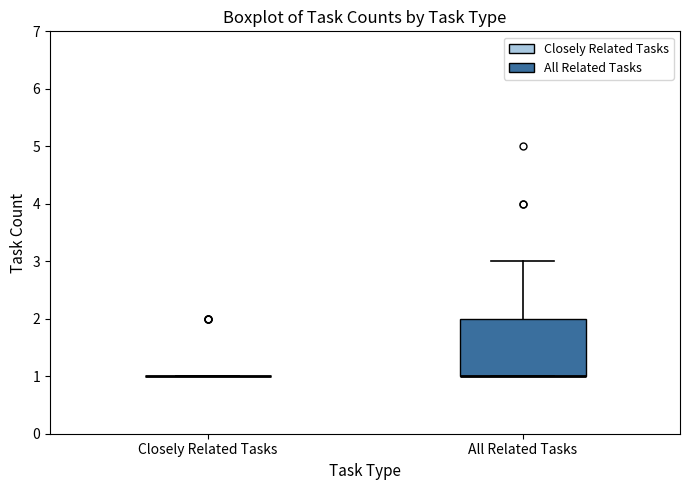

Reading left to right, transcribe this box plot: for each box, give where its median line is, the range the box spans, and where its two whiskers end, as read against the y-axis. The values are not printed on the chart, so give them approximately, as read against the axis.

Closely Related Tasks: box collapsed to a line at 1, whiskers 1 to 1
All Related Tasks: median 1 (drawn on the box's lower edge), box 1 to 2, whiskers 1 to 3